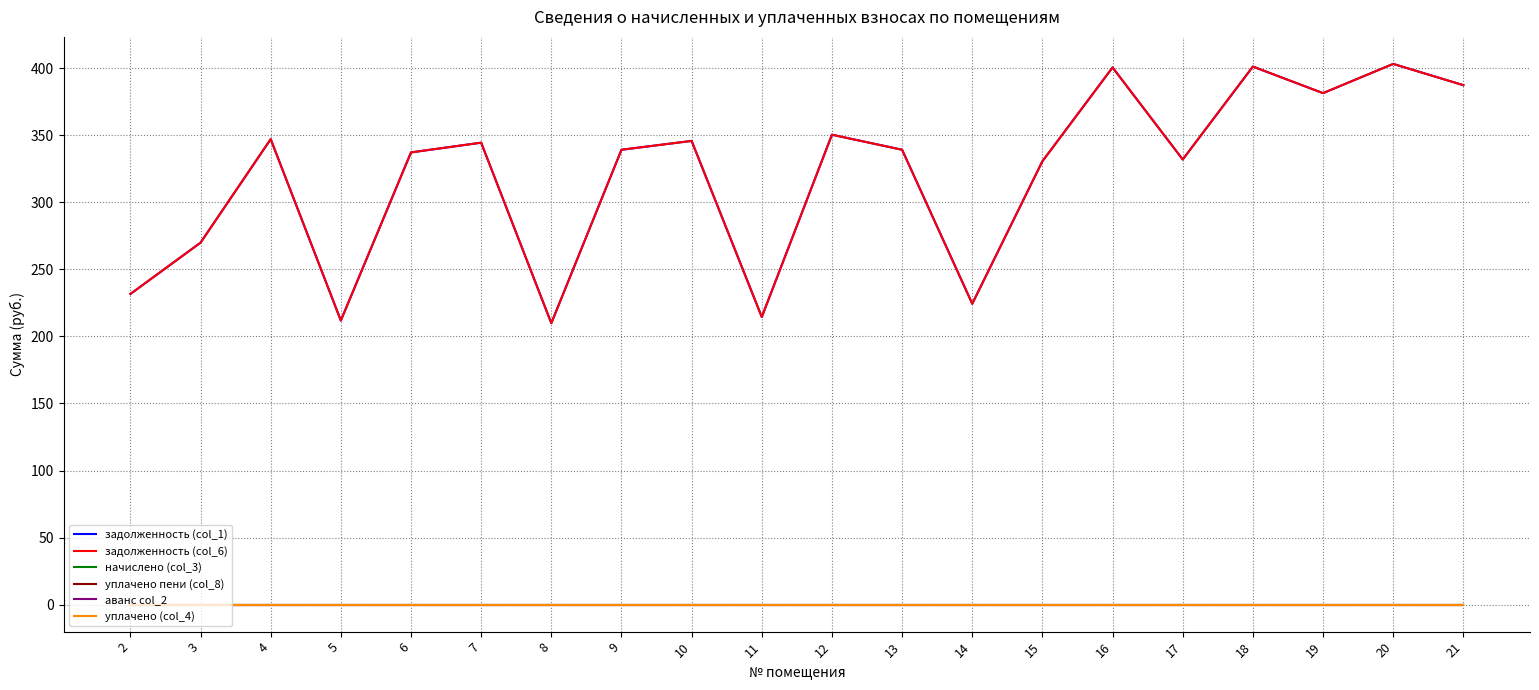

Rank the series by their maximum value, from highest to lowest.

задолженность (col_1), задолженность (col_6), начислено (col_3), уплачено пени (col_8), аванс col_2, уплачено (col_4)